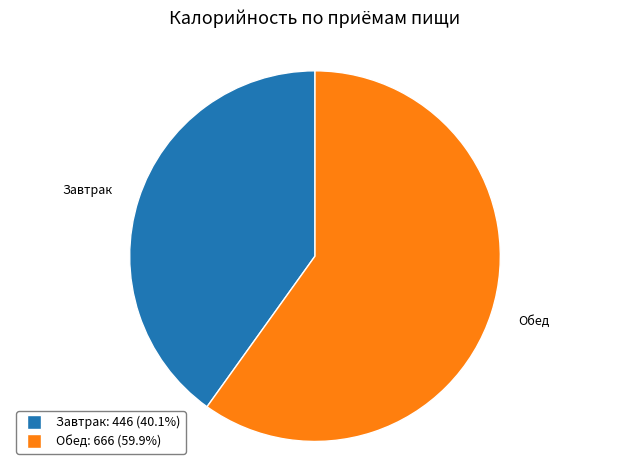

Approximately how many times larger is the value at Обед compared to Завтрак?

1.5